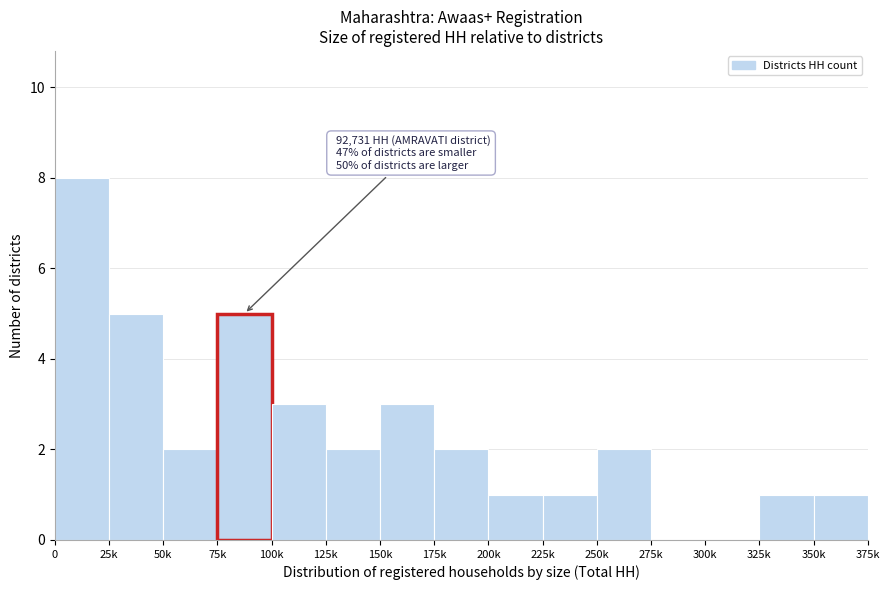

Reading left to right, what are all the values shown in this chart?

0=8	25k=5	50k=2	75k=5	100k=3	125k=2	150k=3	175k=2	200k=1	225k=1	250k=2	275k=0	300k=0	325k=1	350k=1